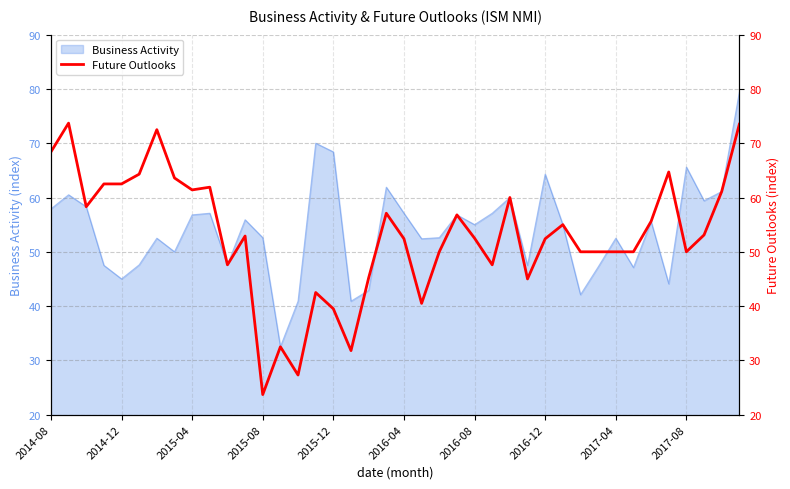

Does the chart have visible grid lines?

Yes